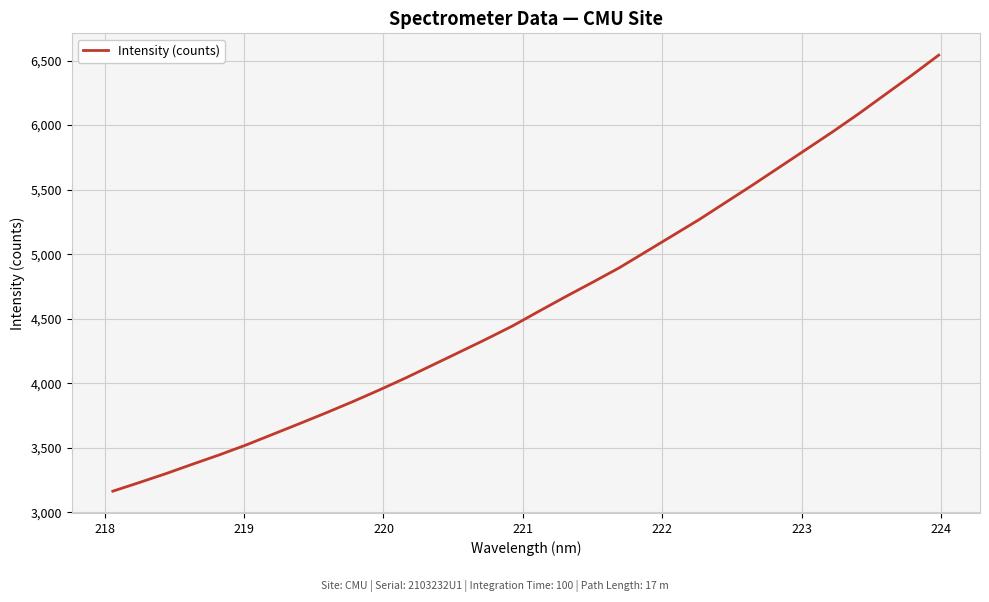

What is the greatest value displayed?

6542.3